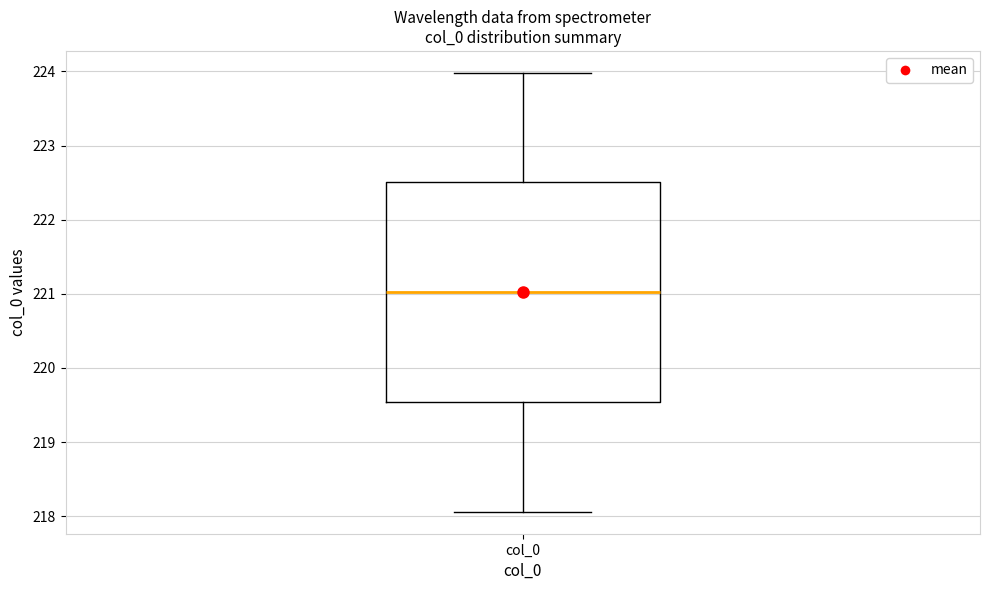

Read this box plot against the y-axis: the position of the median line, the range covered by the box, and the ends of both whiskers. The values are not printed on the chart, so give them approximately, as read against the axis.

median 221.0, box 219.5 to 222.5, whiskers 218.1 to 224.0